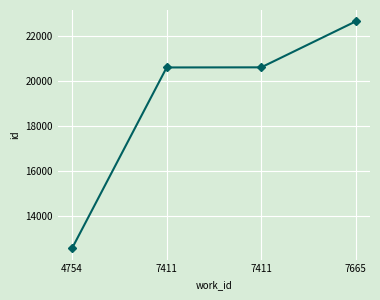

Does the chart have visible grid lines?

Yes